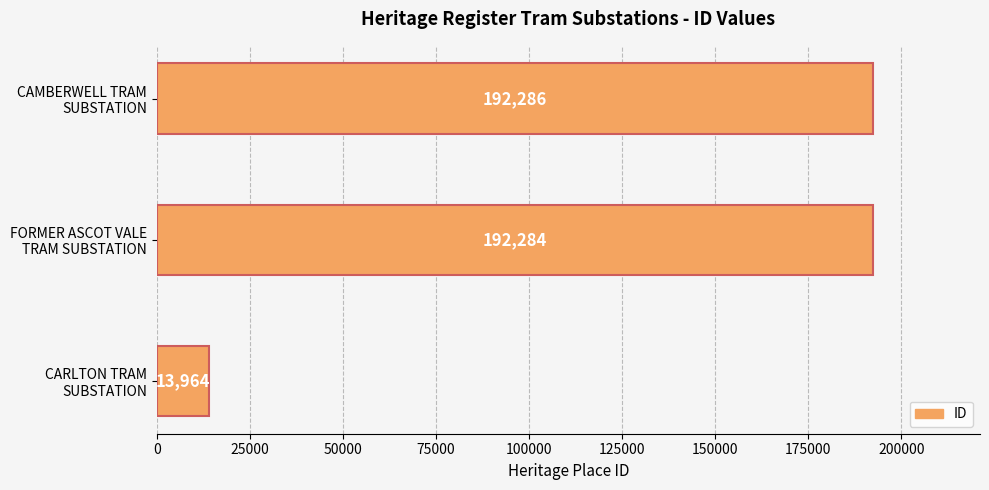

What is the difference between the maximum and minimum values?

178322